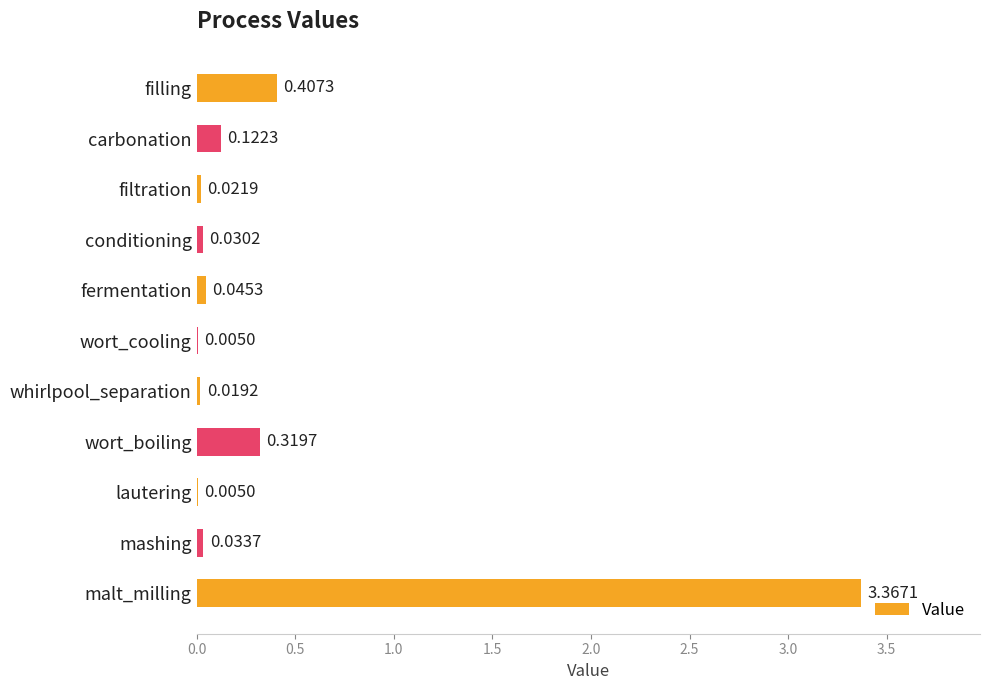

Which category has the highest value across all series?

malt_milling